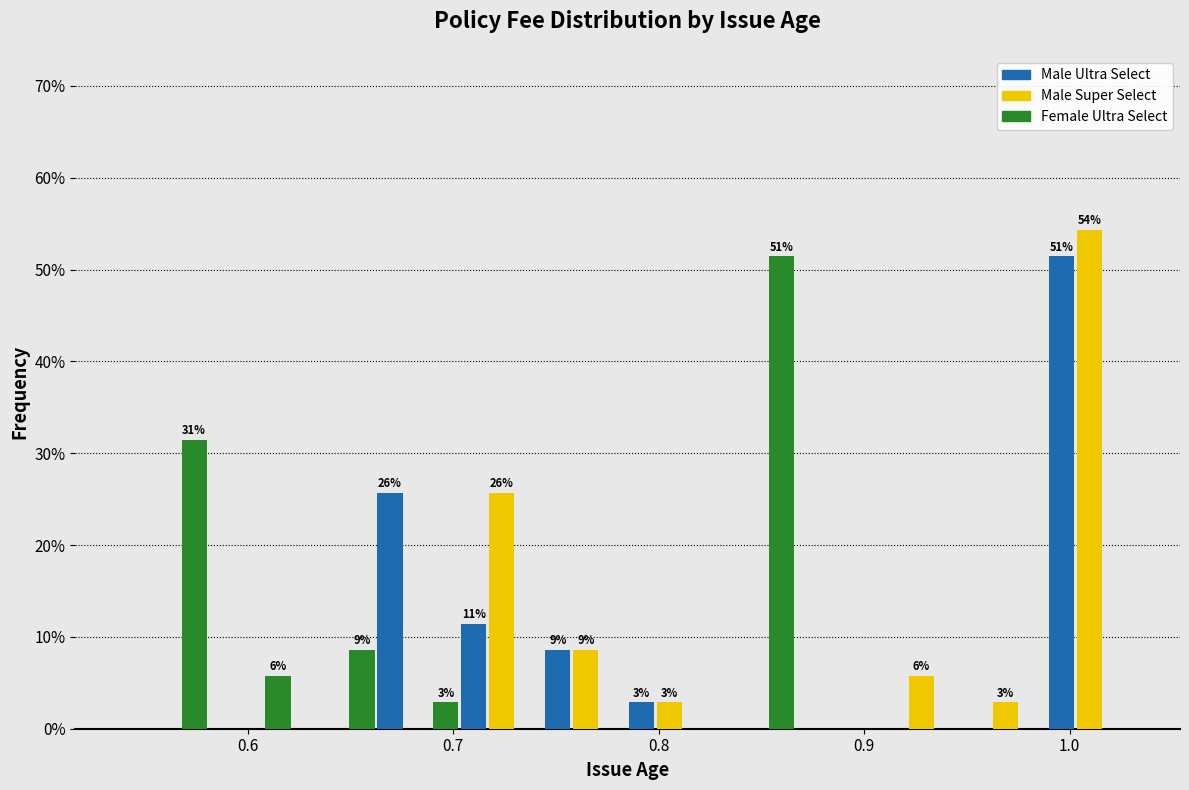

In the Male Ultra Select series, which range on the x-axis has the tallest bar?

0.99 to 1.03